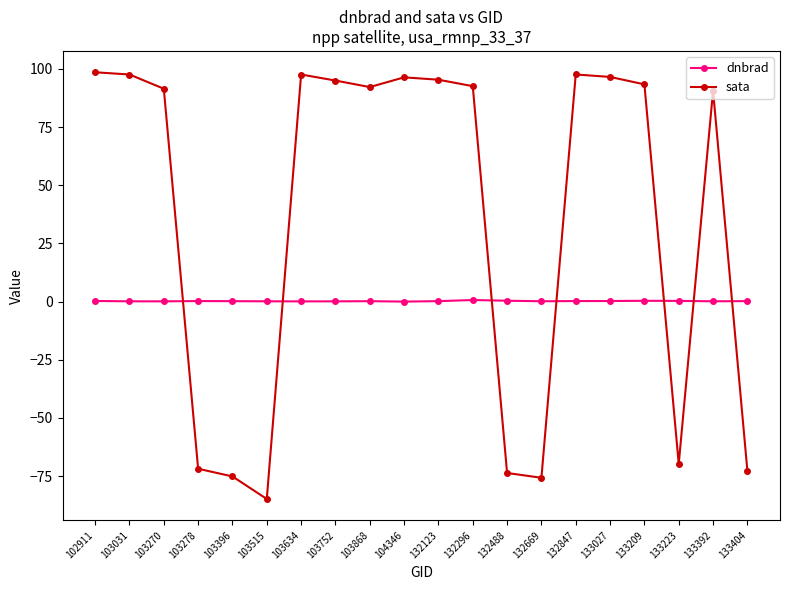

Which series ends up on top after the final intersection of dnbrad and sata?

dnbrad